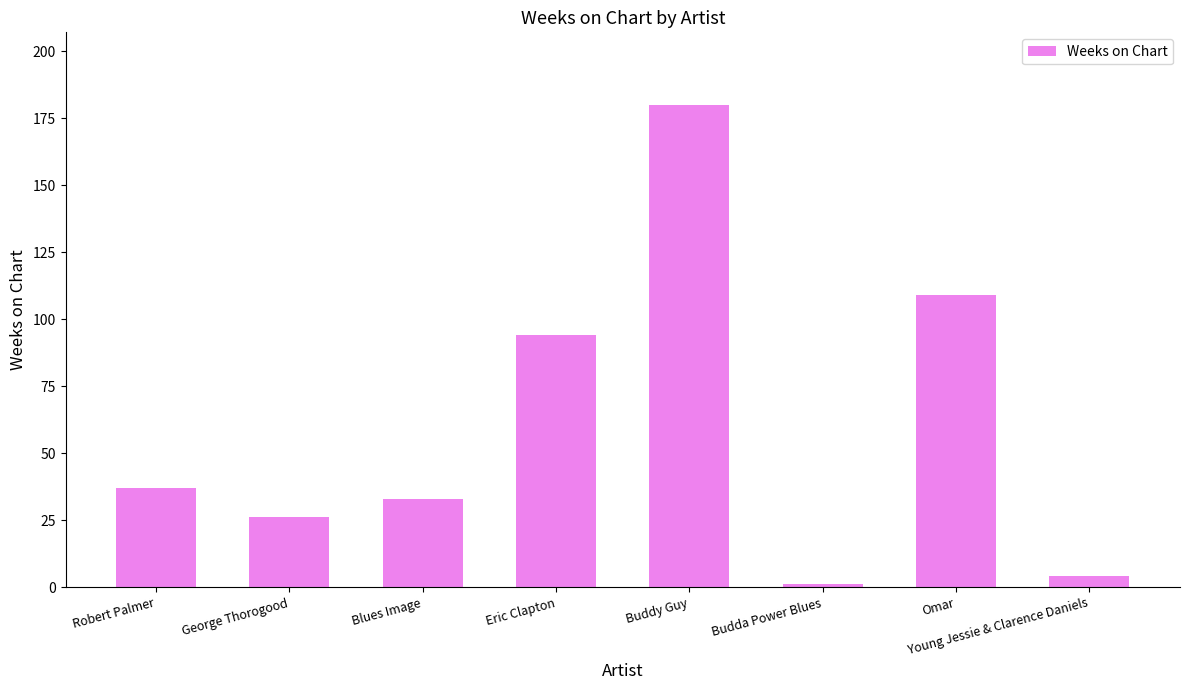

What is the label of the 2nd bar from the left?

George Thorogood